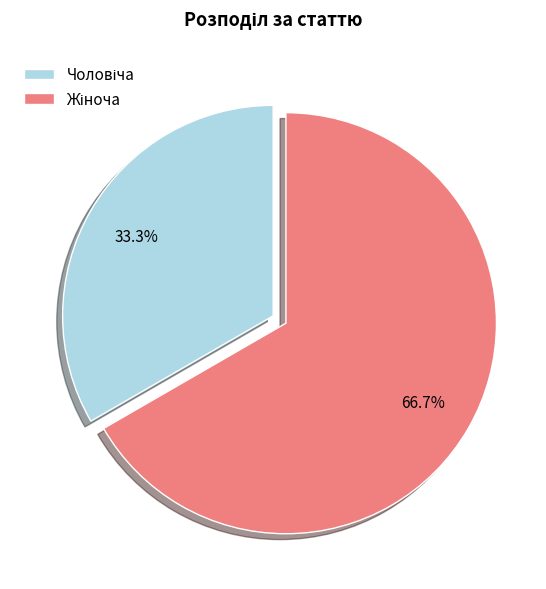

Count the number of slices in the pie.

2